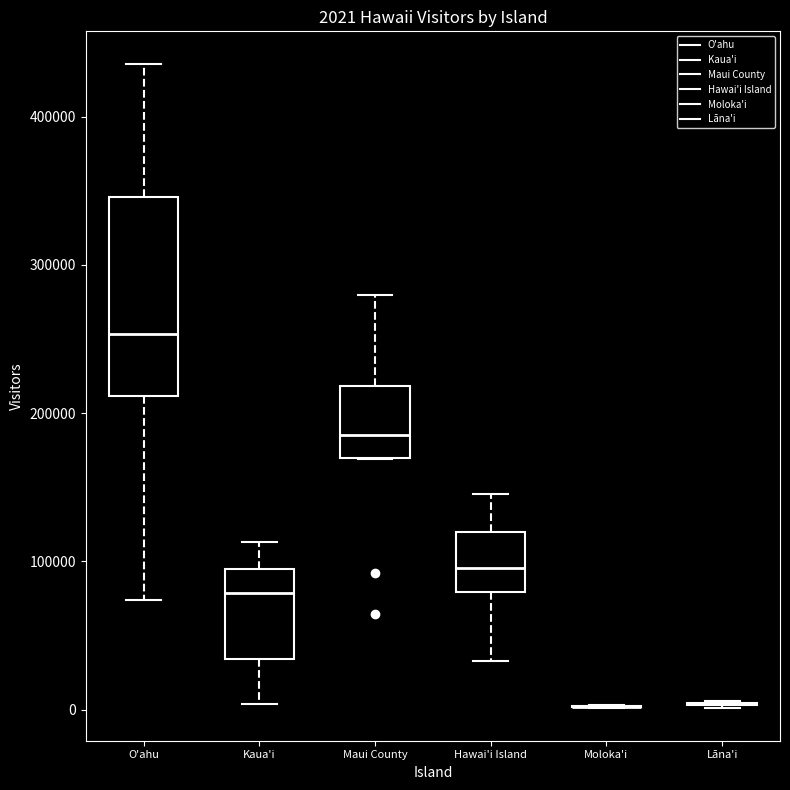

Which box is the tallest, from its lower edge to its upper edge?

O'ahu